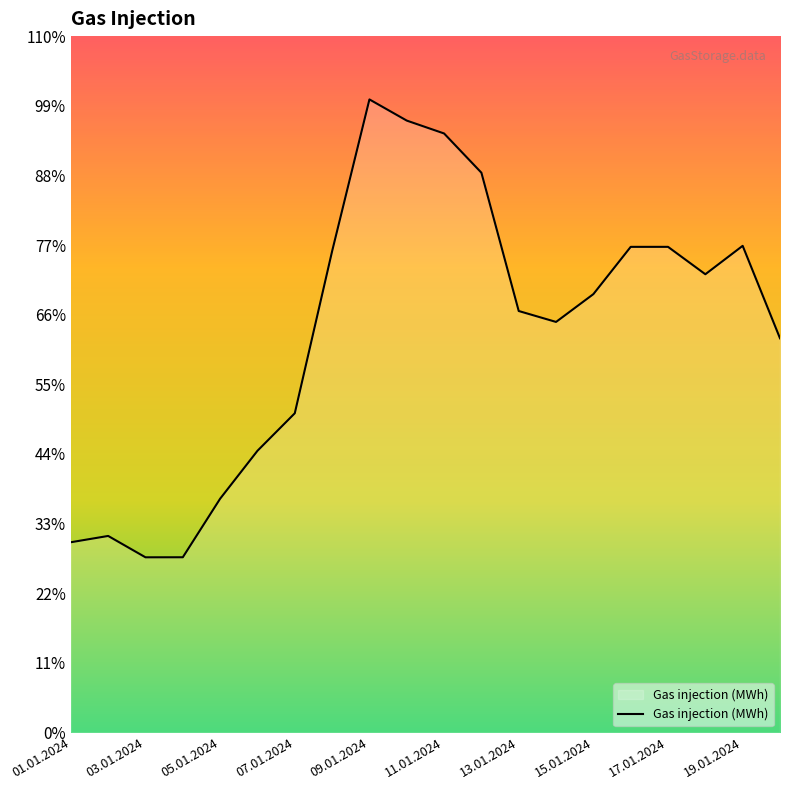

Where is the data nearest to the value 253883?

14.01.2024